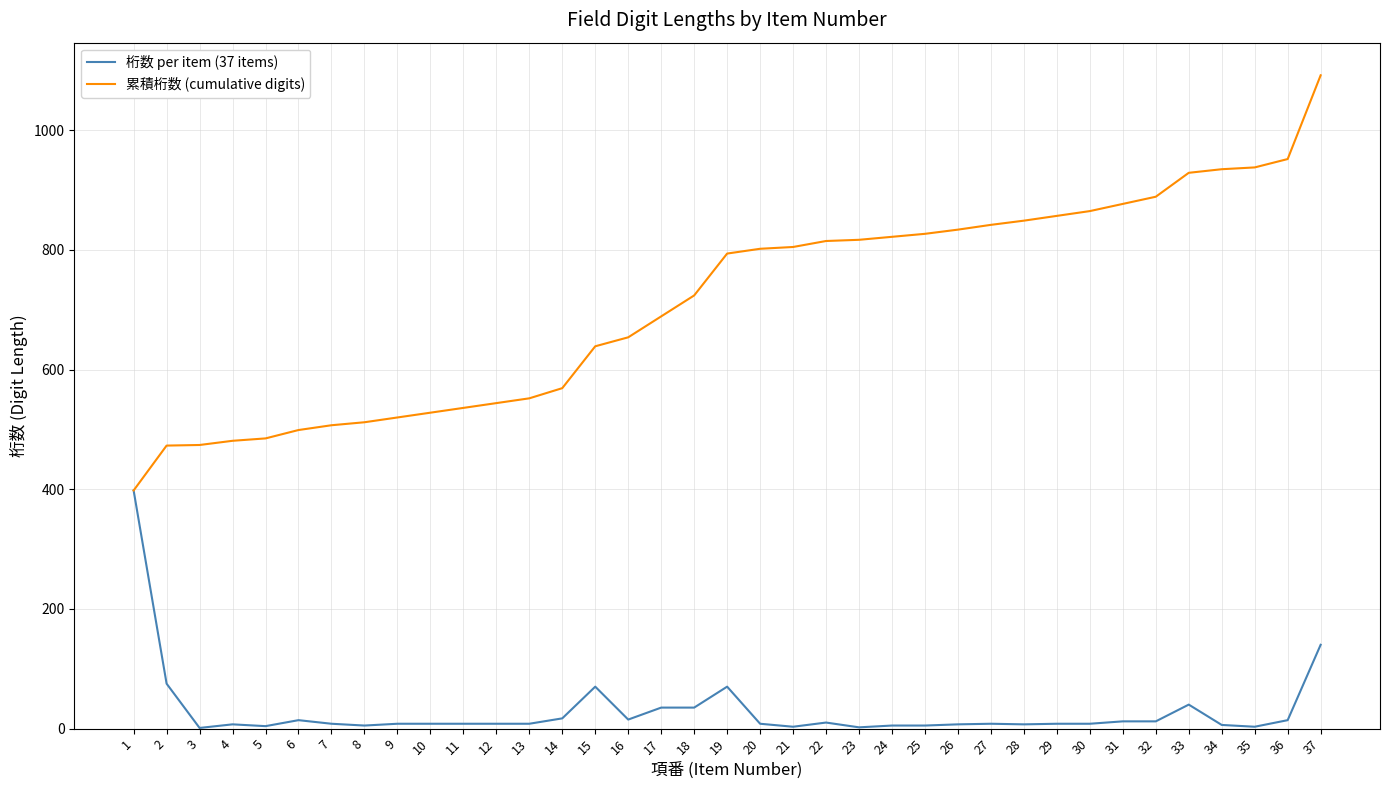

What is the highest value of the 累積桁数 (cumulative digits) series?

1092